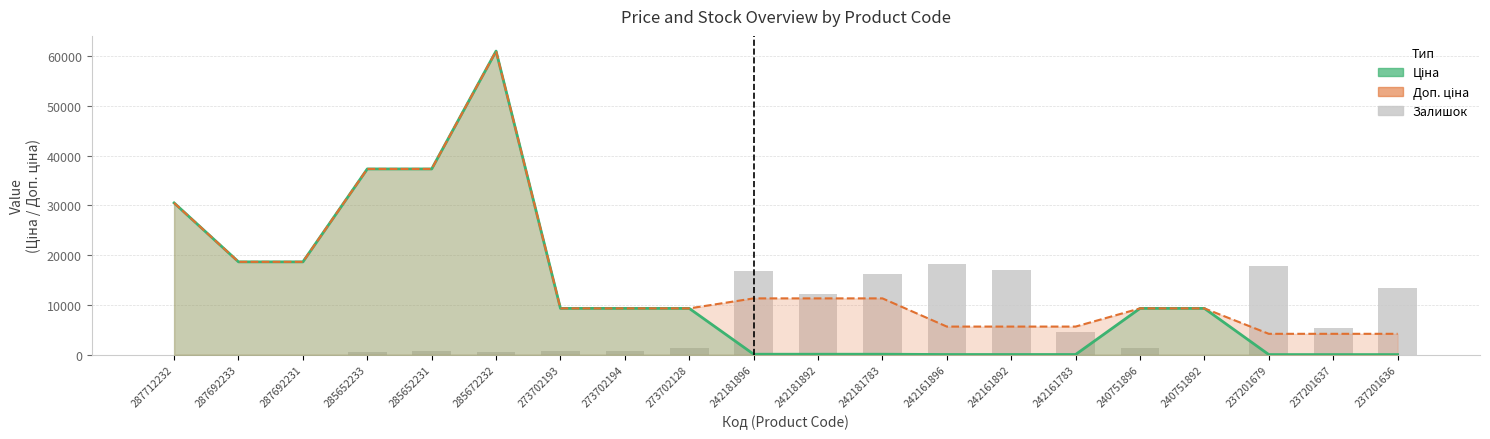

Which series has the widest spread of values?

Ціна